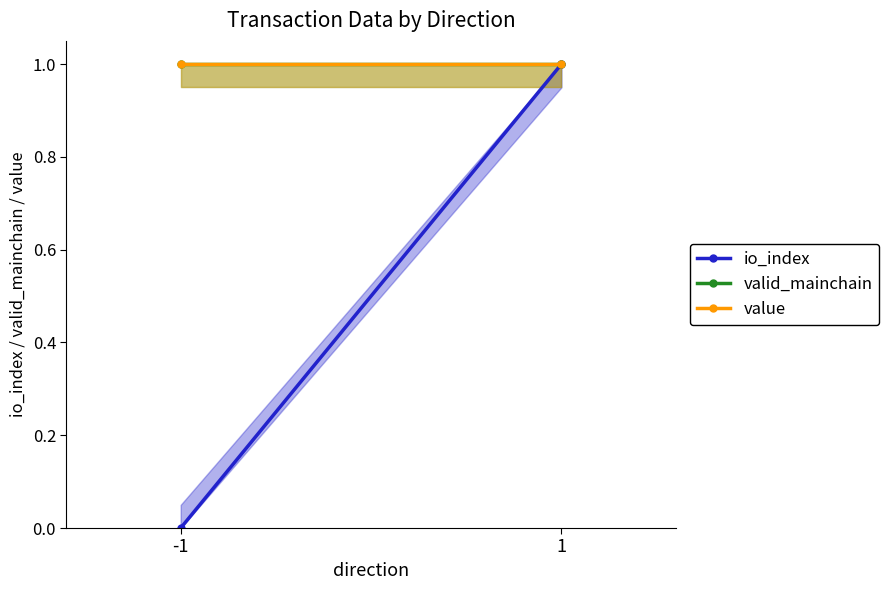

What is the greatest value displayed?

1